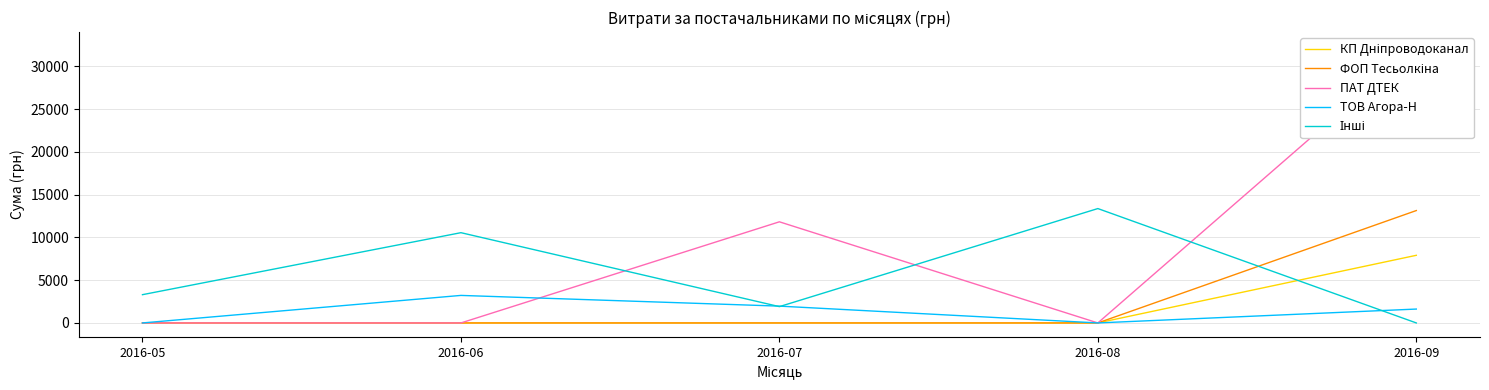

Reading right to left, transcribe all the data shown in this chart.

КП Дніпроводоканал: 2016-09=7904.0	2016-08=0.0	2016-07=0.0	2016-06=0.0	2016-05=0.0
ФОП Тесьолкіна: 2016-09=13134.3	2016-08=0.0	2016-07=0.0	2016-06=0.0	2016-05=0.0
ПАТ ДТЕК: 2016-09=32367.2	2016-08=0.0	2016-07=11818.4	2016-06=0.0	2016-05=0.0
ТОВ Агора-Н: 2016-09=1622.0	2016-08=0.0	2016-07=1965.0	2016-06=3217.0	2016-05=0.0
Інші: 2016-09=0.0	2016-08=13366.3	2016-07=1906.0	2016-06=10547.9	2016-05=3303.3